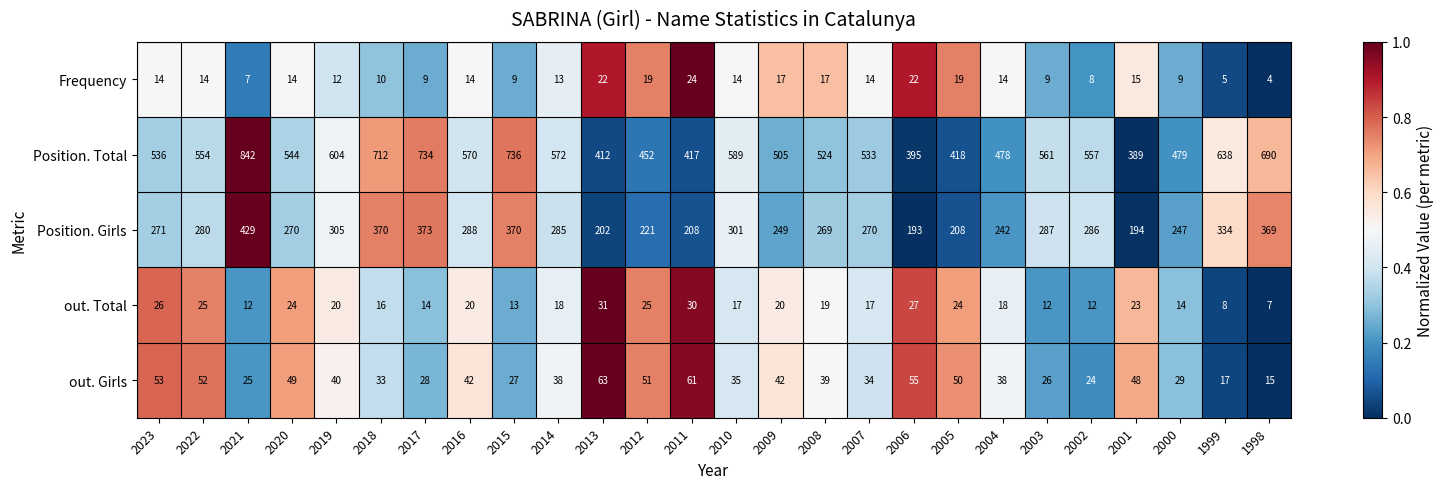

What is the difference between the out. Girls values at 2018 and 1999?

16